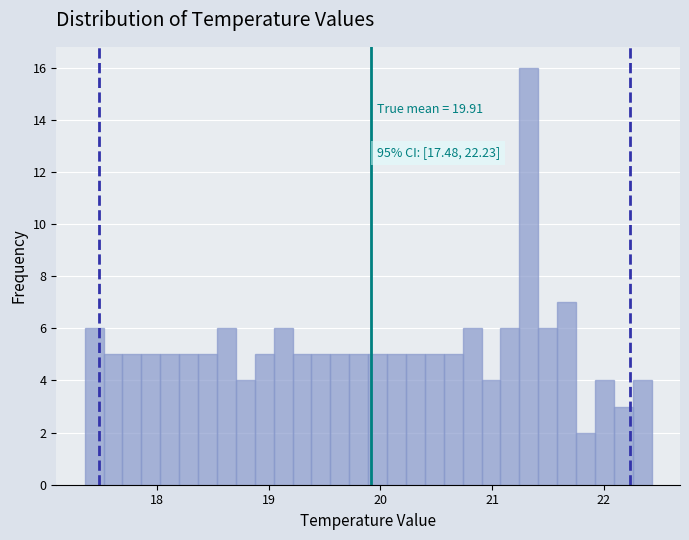

Read against the x-axis, roughly where is the centre of the tallest bar?

21.3